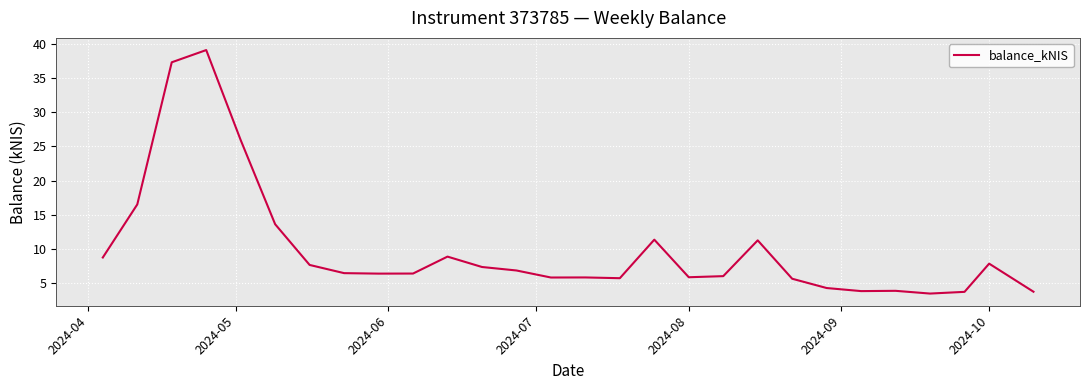

What is the smallest value displayed?

3.5